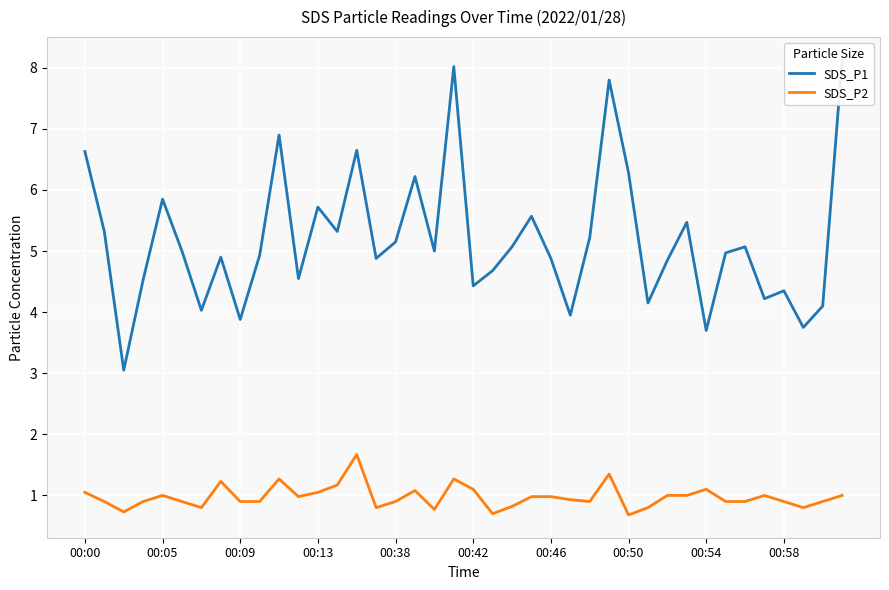

True or false: SDS_P2 has a value of 0.6 at 10.

False